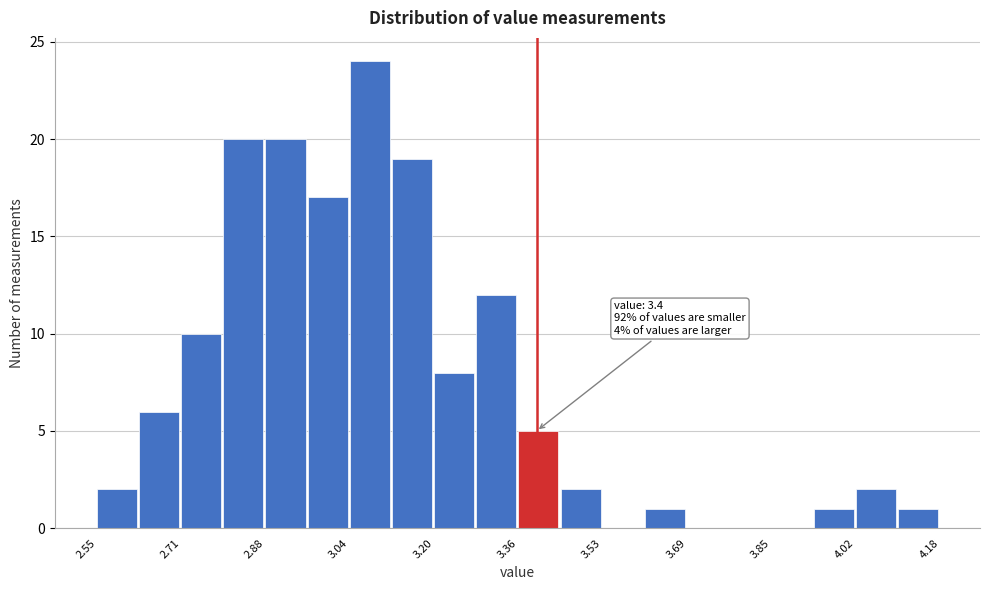

Which range on the x-axis has the tallest bar?

3.04 to 3.12